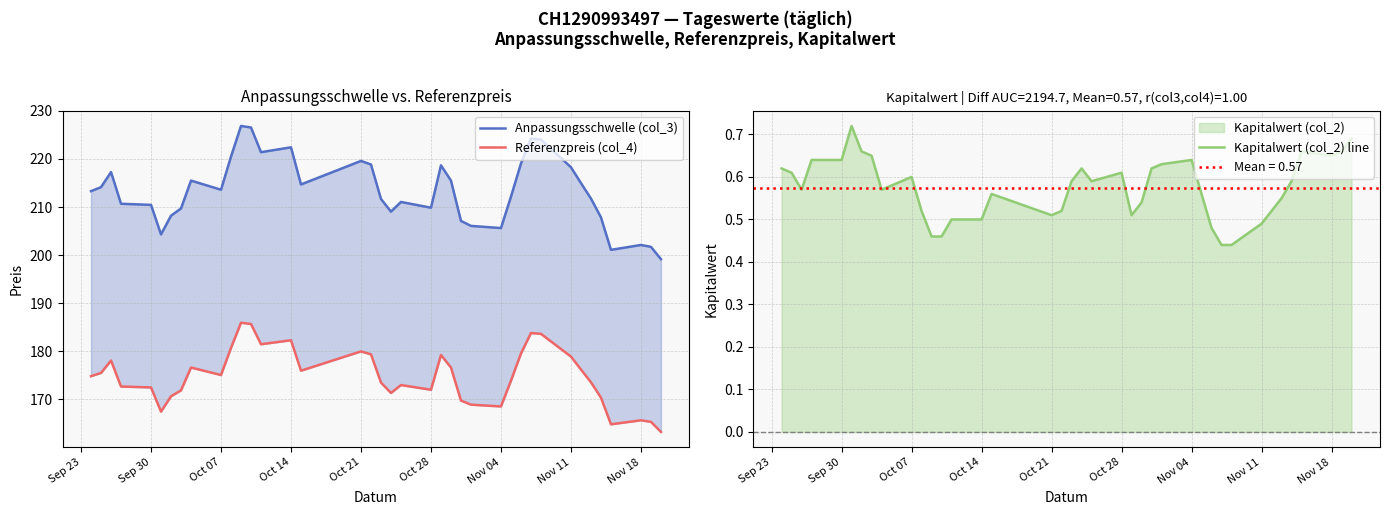

What is the value of the Anpassungsschwelle (col_3) point at the 28th from the left?

212.2